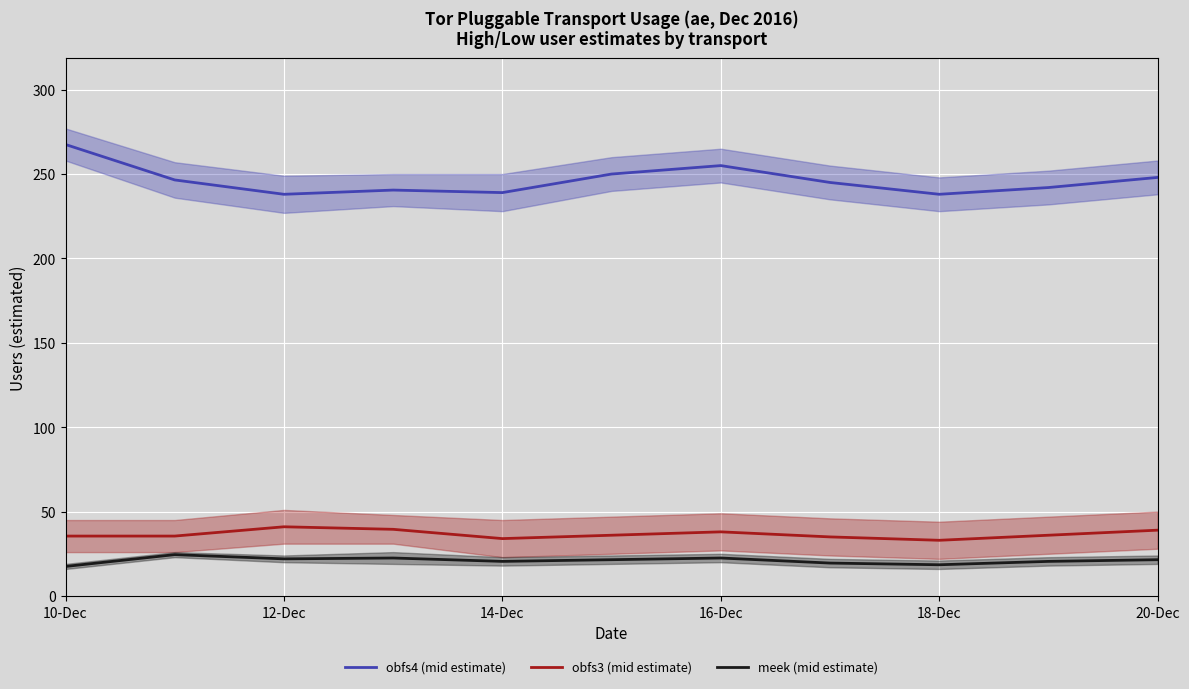

The meek (mid estimate) series shows 17.5 at 10-Dec. True or false?

True